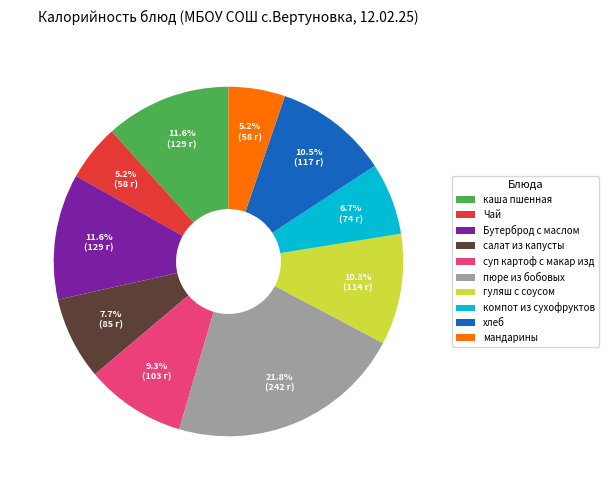

To the nearest percent, what is the combined percentage of каша пшенная and салат из капусты?

19%